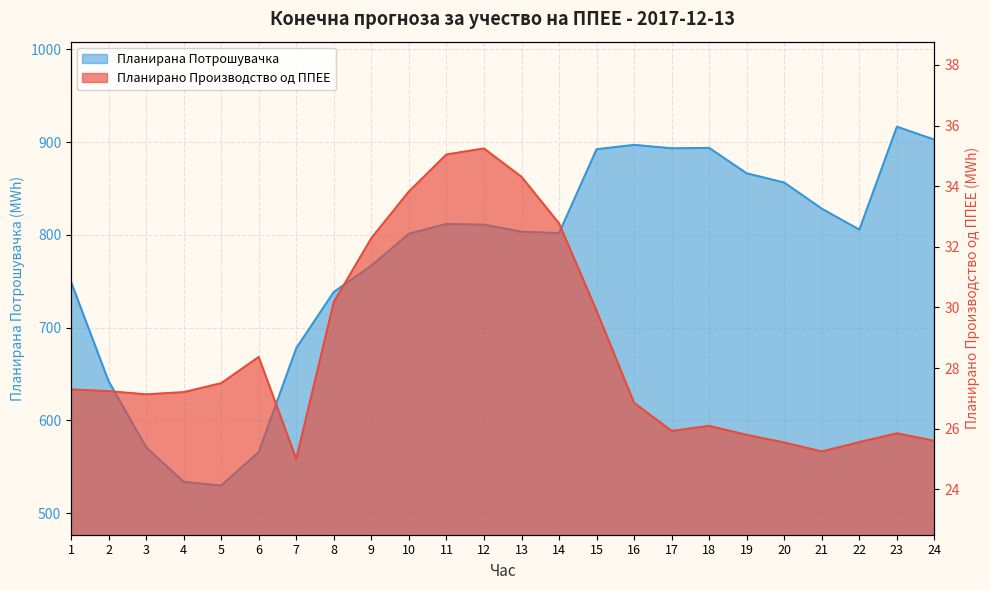

Does the chart have visible grid lines?

Yes